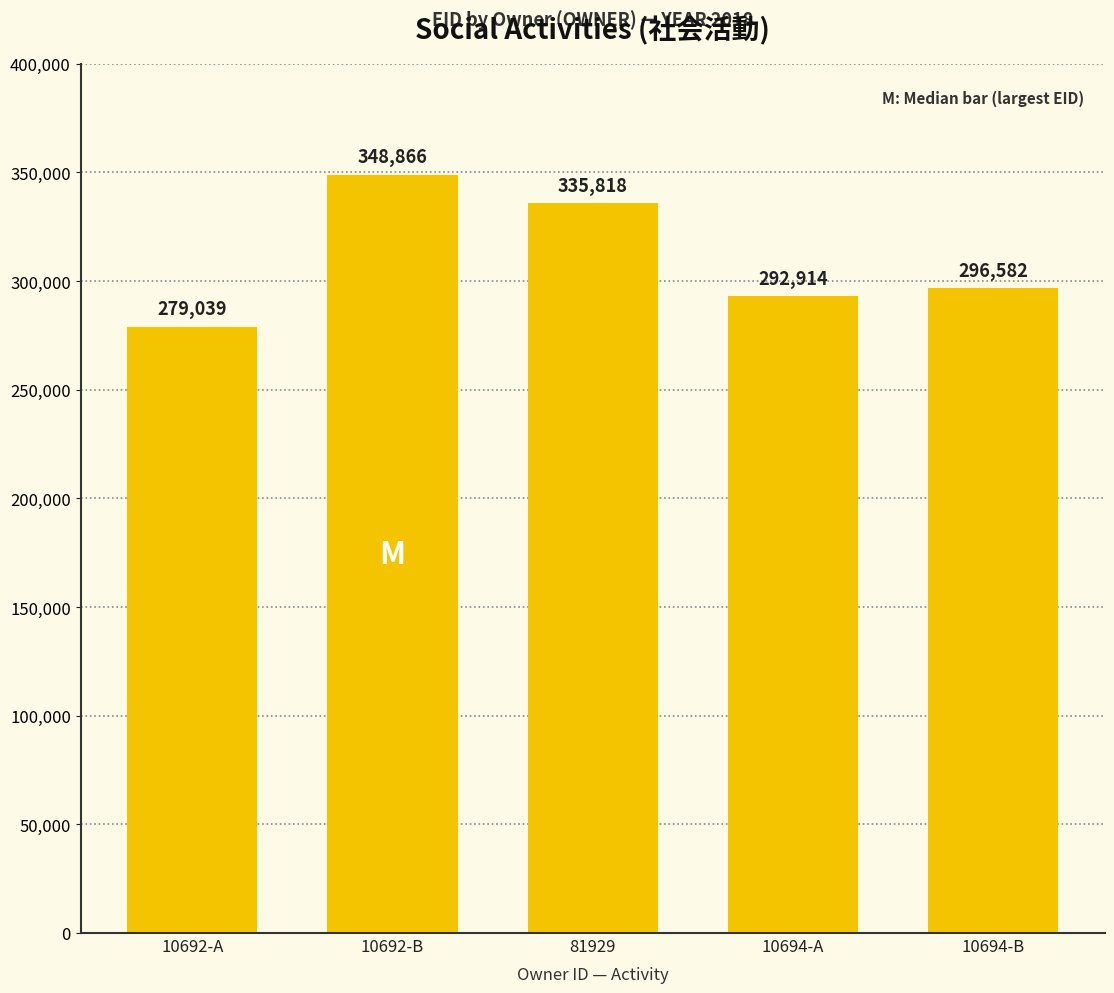

What is the greatest value displayed?

348866